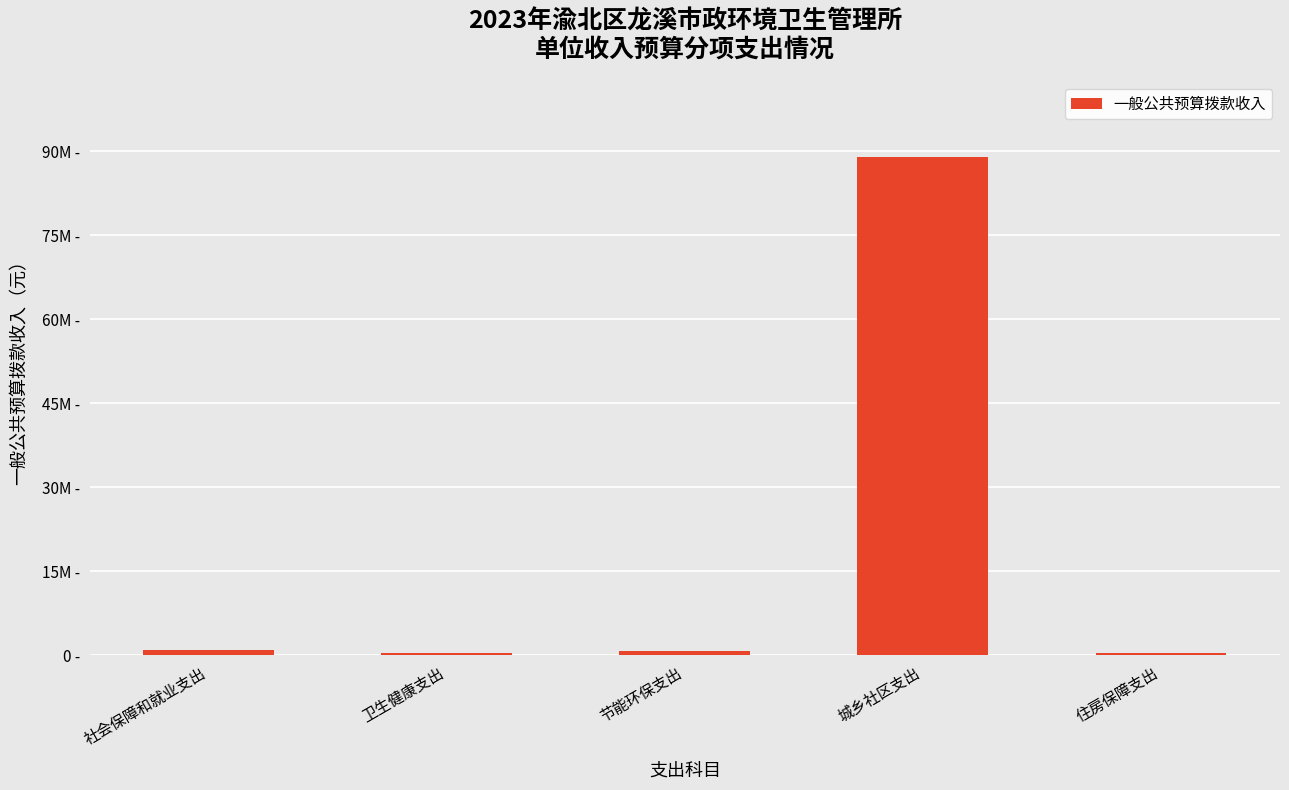

Which has a higher value, 社会保障和就业支出 or 住房保障支出?

社会保障和就业支出